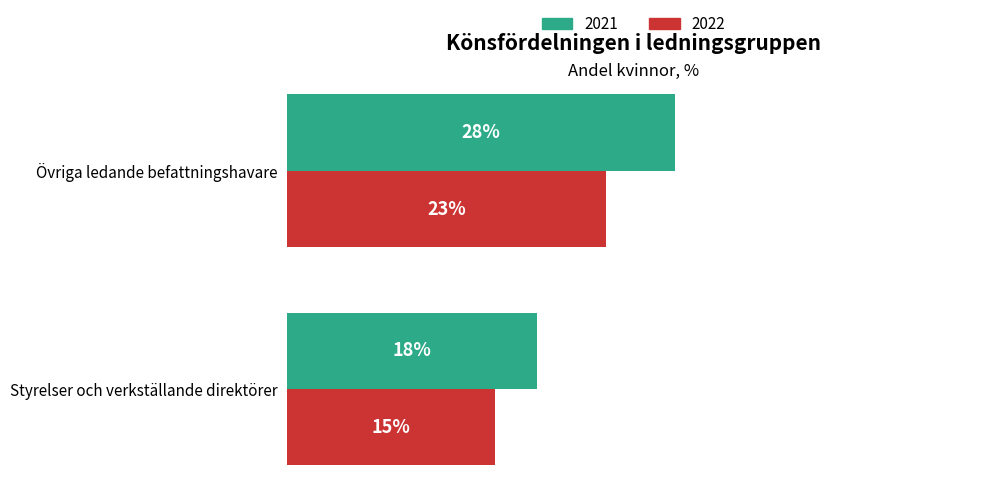

Rank the series at Styrelser och verkställande direktörer from lowest to highest value.

2022, 2021